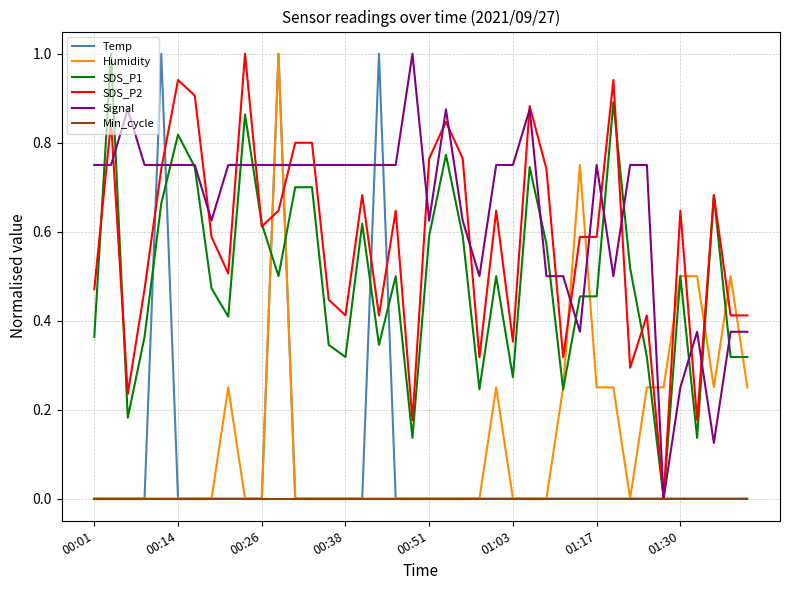

True or false: Temp and SDS_P1 intersect in this chart.

True